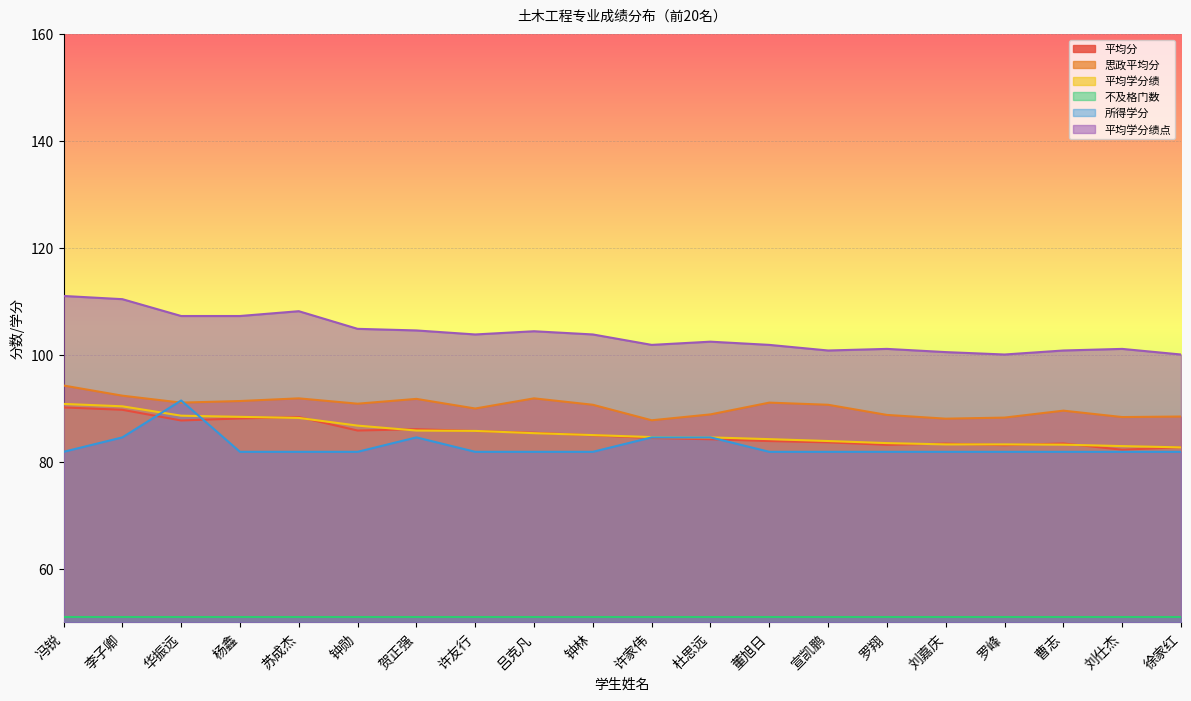

What is the average value of the 平均学分绩 series?

85.6